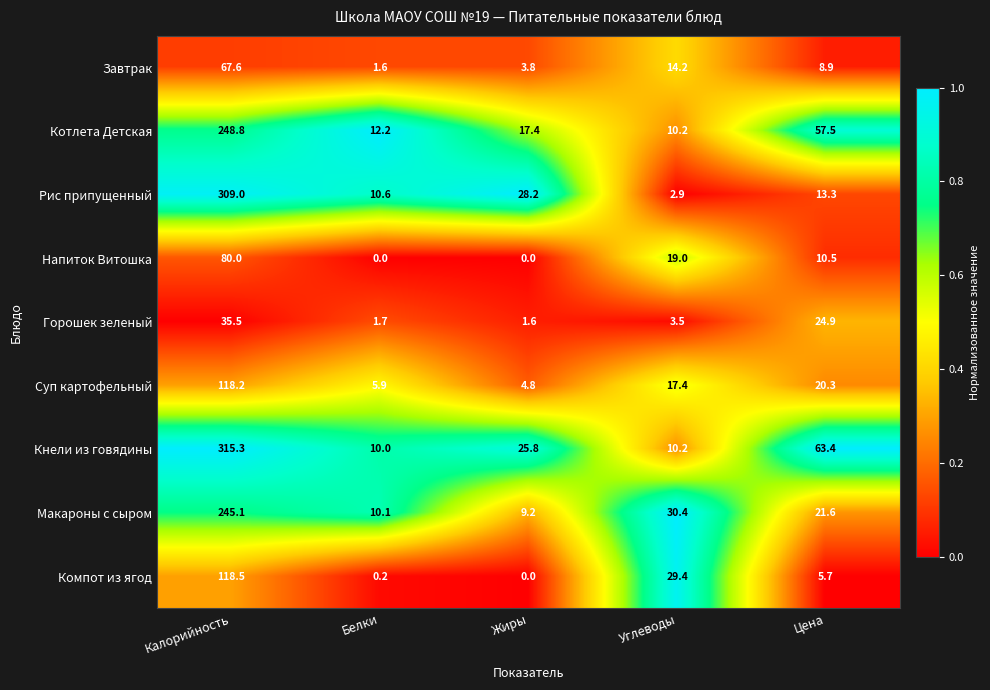

What is the difference between the highest and lowest values at Жиры?

28.2